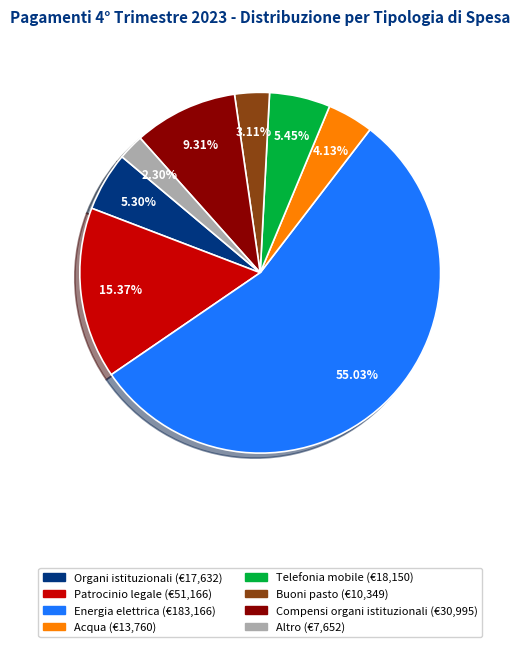

Is there any slice that represents more than half of the pie?

Yes